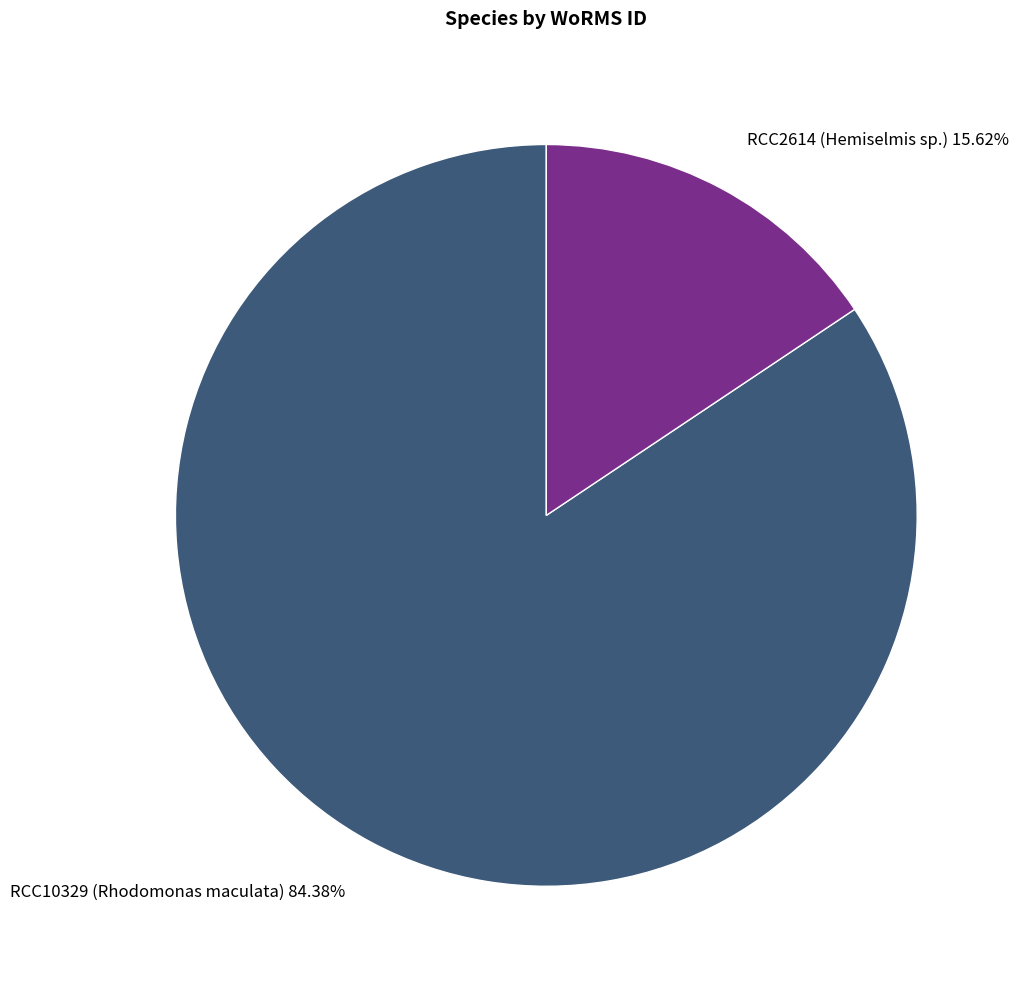

To the nearest percent, what is the combined percentage of RCC10329 (Rhodomonas maculata) and RCC2614 (Hemiselmis sp.)?

100%